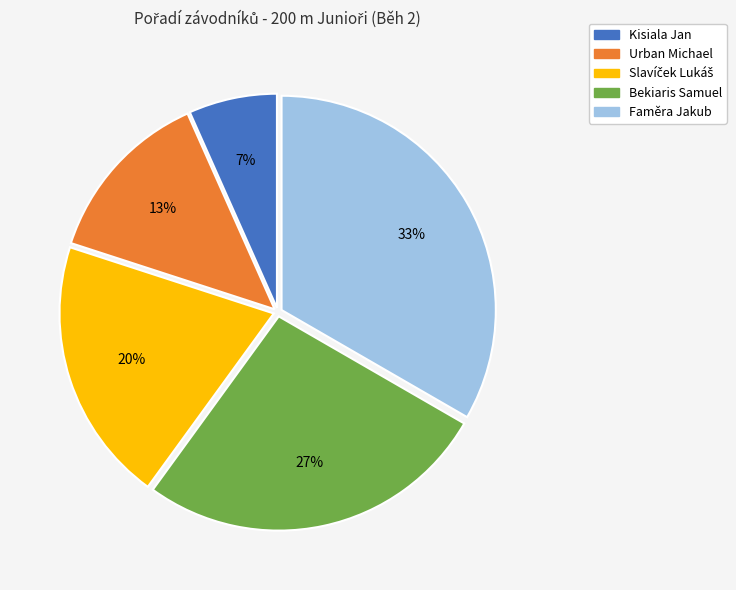

To the nearest percent, what is the average slice percentage?

20%